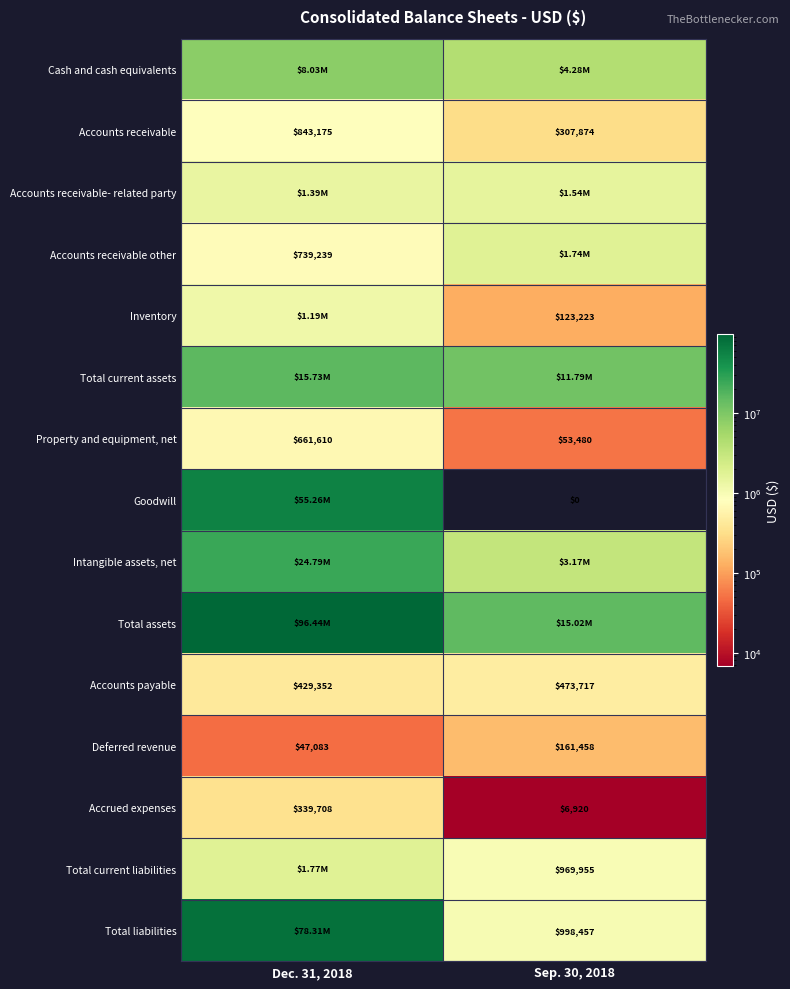

What is the sum of the Accounts payable values at Dec. 31, 2018 and Sep. 30, 2018?

903069